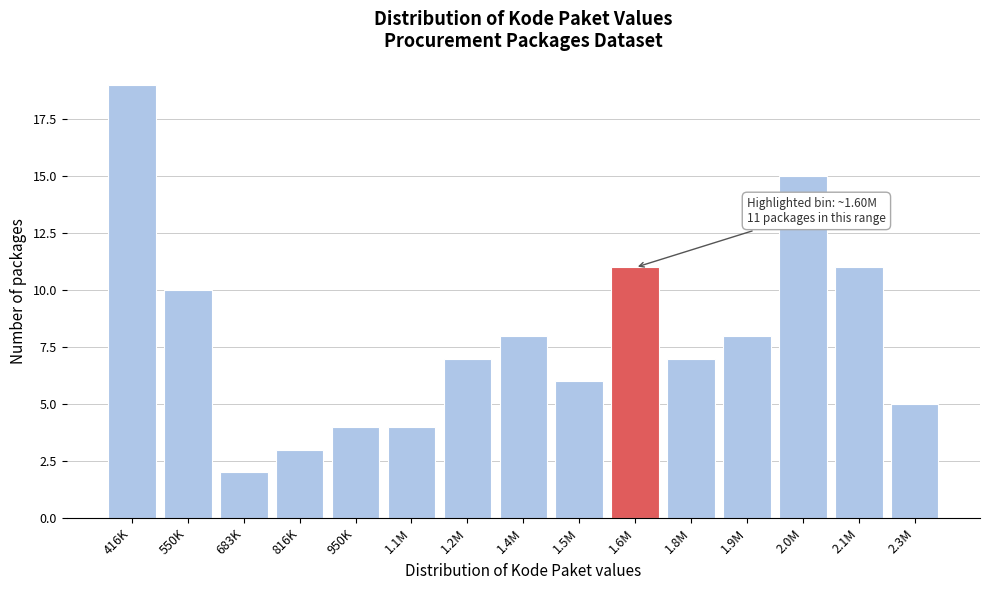

Reading left to right, transcribe all the data shown in this chart.

19	10	2	3	4	4	7	8	6	11	7	8	15	11	5